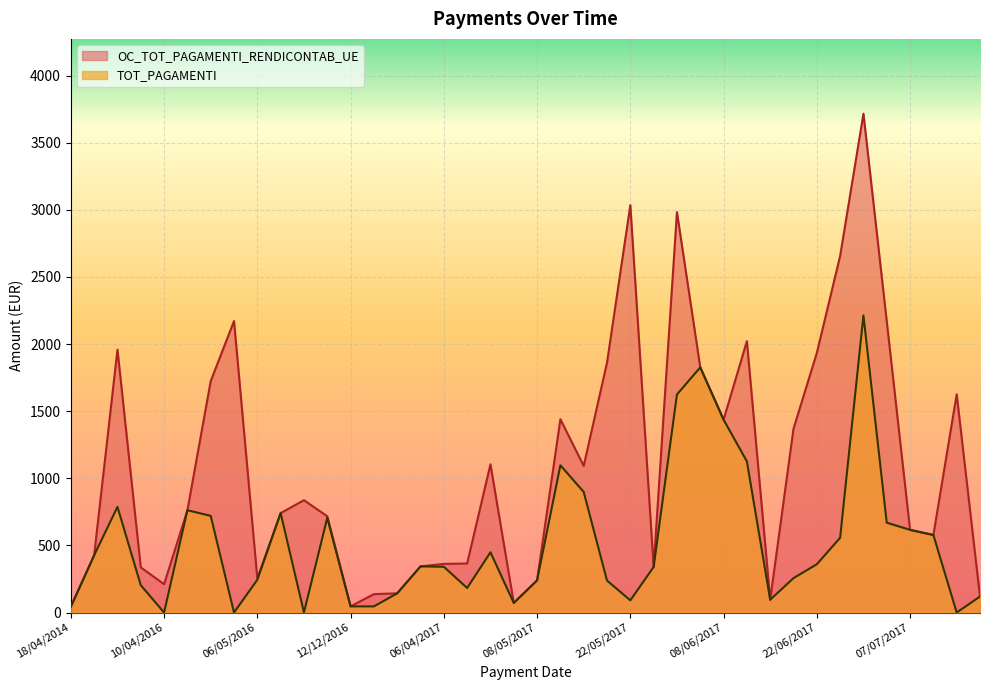

In OC_TOT_PAGAMENTI_RENDICONTAB_UE, how many points are lower than both neighbors (excluding endpoints)?

9